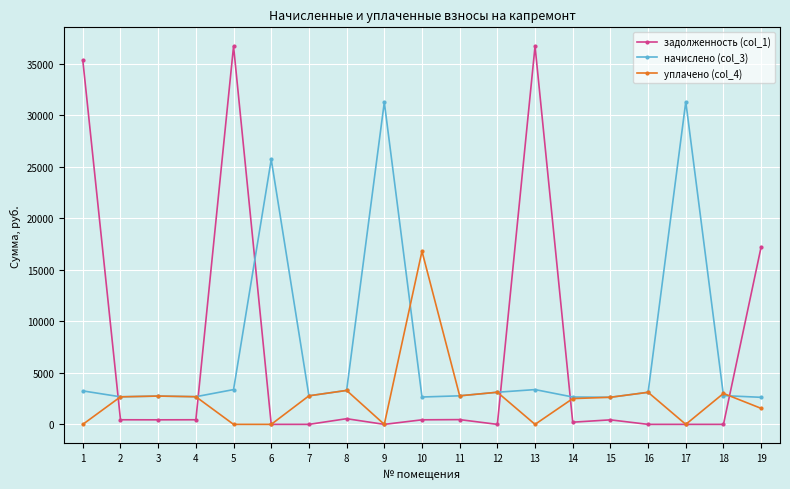

At which label does задолженность (col_1) first exceed 440?

1